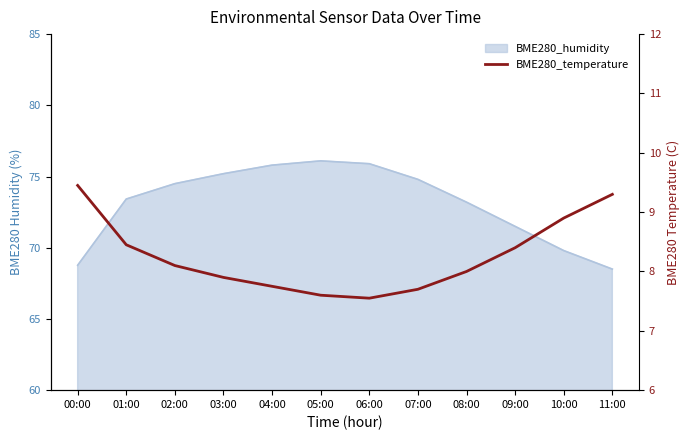

What is the value of the 6th point from the left?

7.6